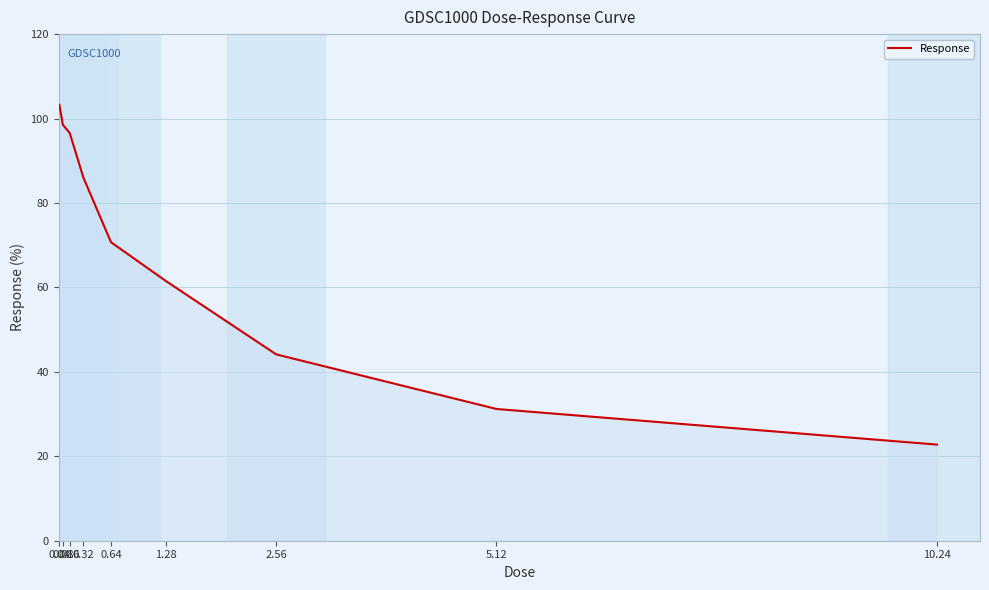

How many lines are shown in the chart?

1